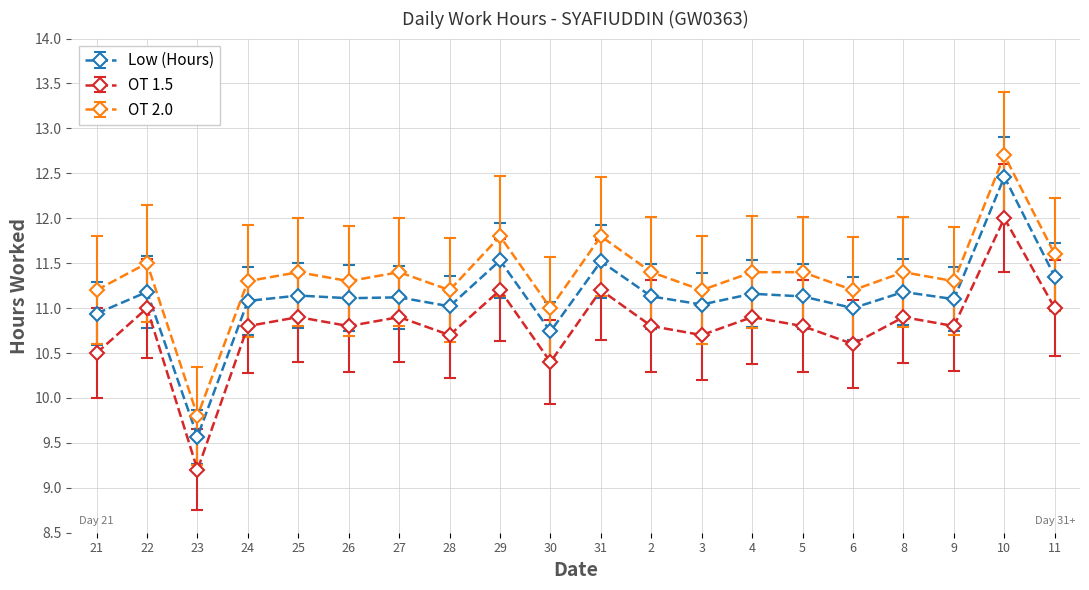

Which series has the largest range (max minus min)?

OT 2.0